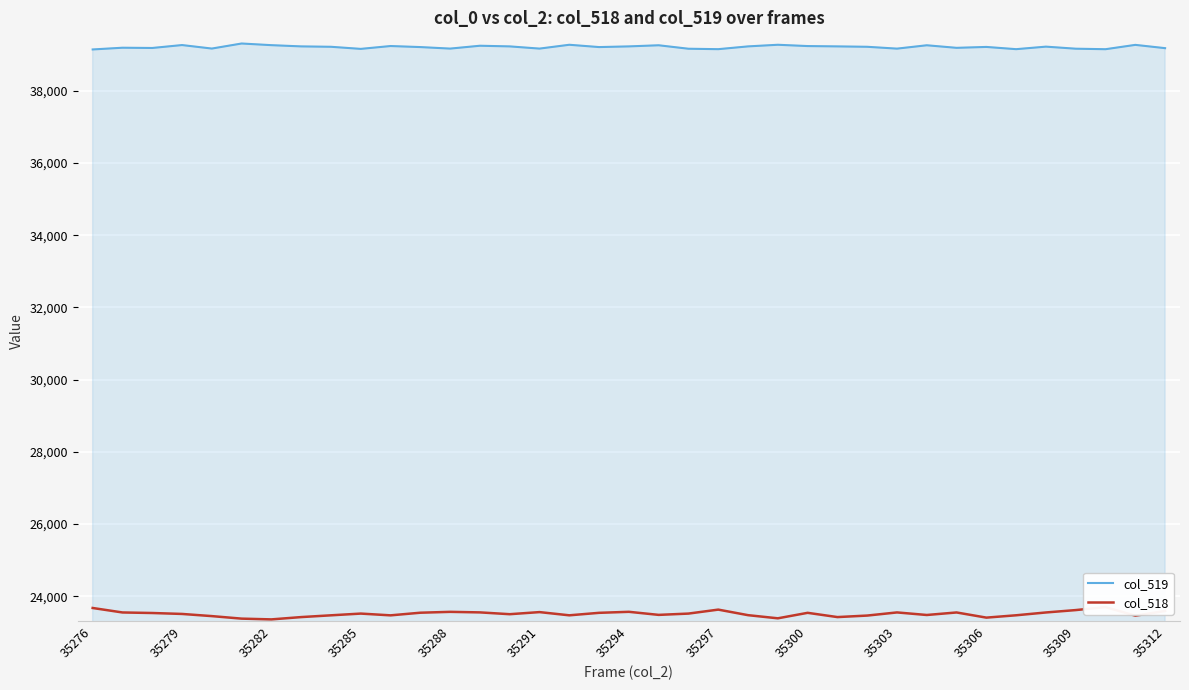

How many values in the col_518 series are below 23518?

18